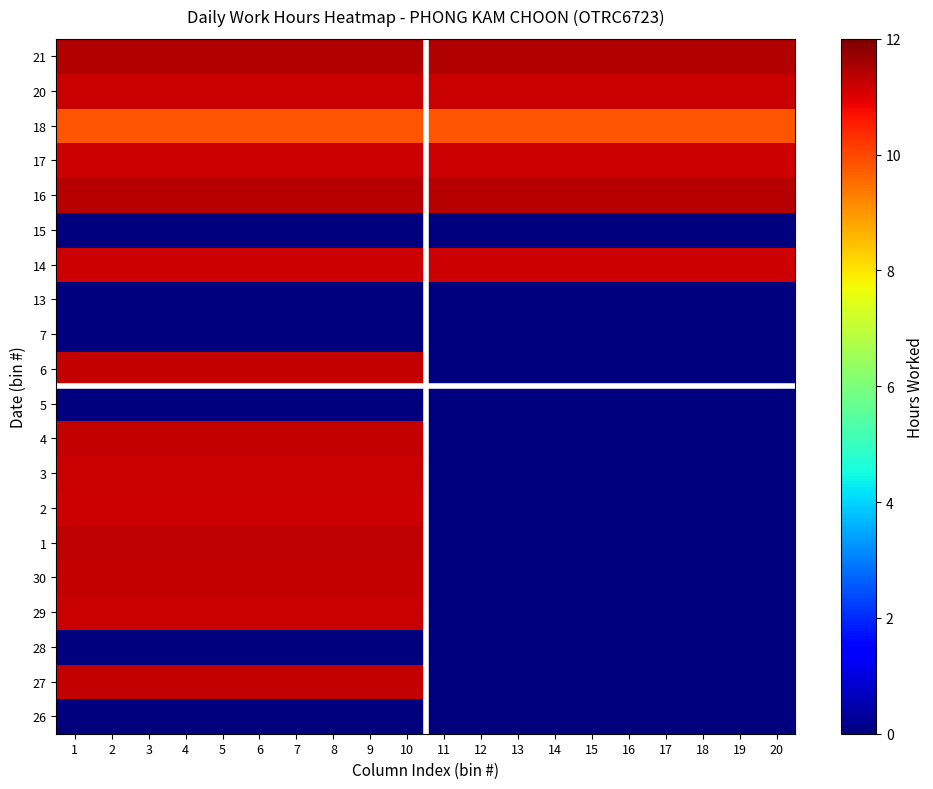

At how many categories does at least one series exceed 2?

20